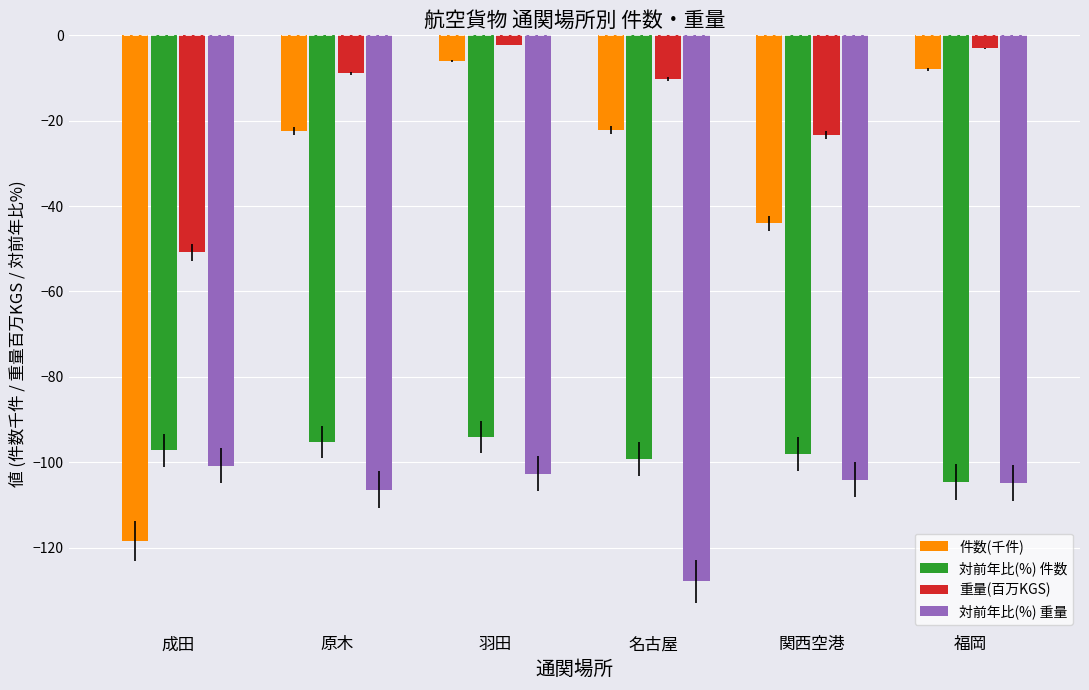

What is the minimum value shown in the chart?

-127.9